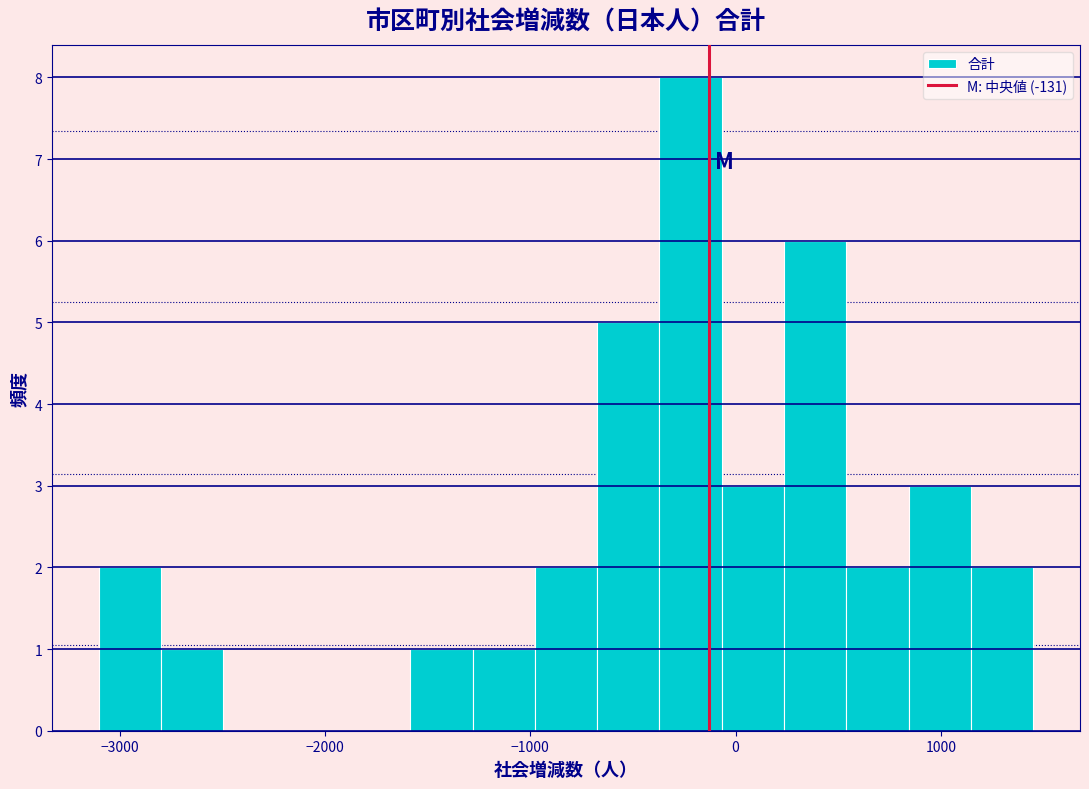

Read against the x-axis, roughly where is the centre of the tallest bar?

-200